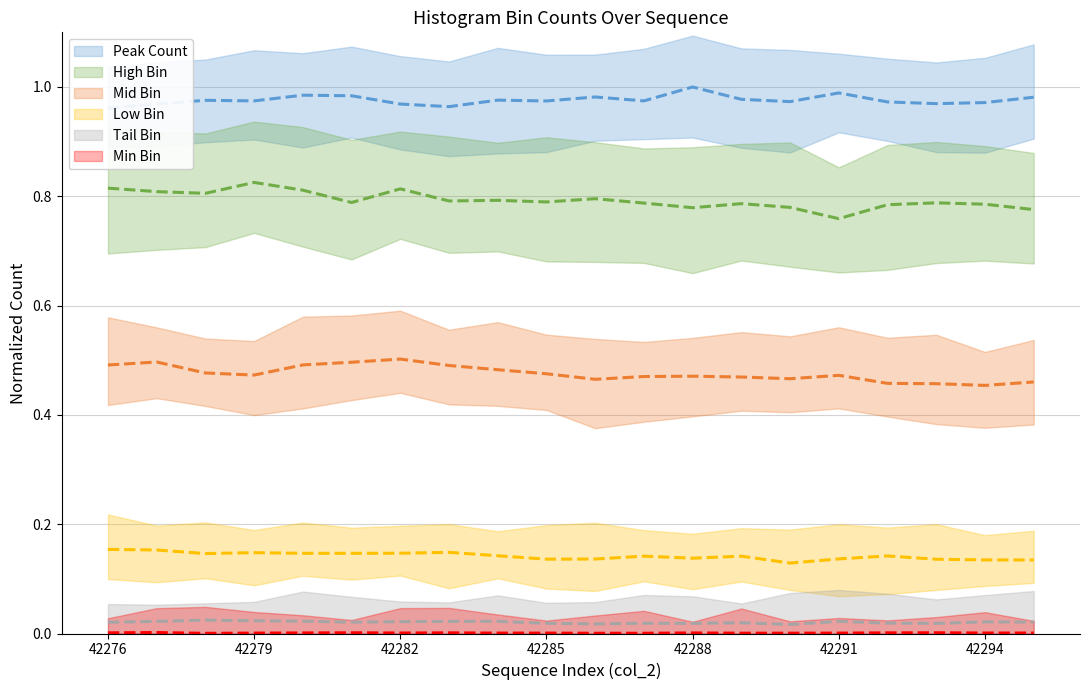

Where is the first local minimum for Low Bin?

42278